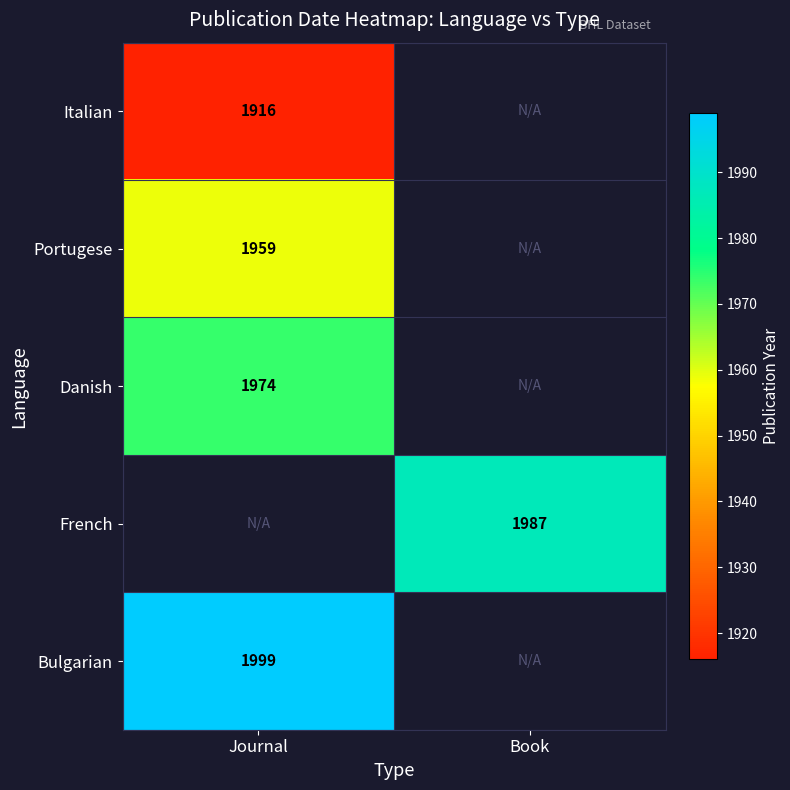

Is the value of Danish at Journal greater than the value of Bulgarian at Journal?

No